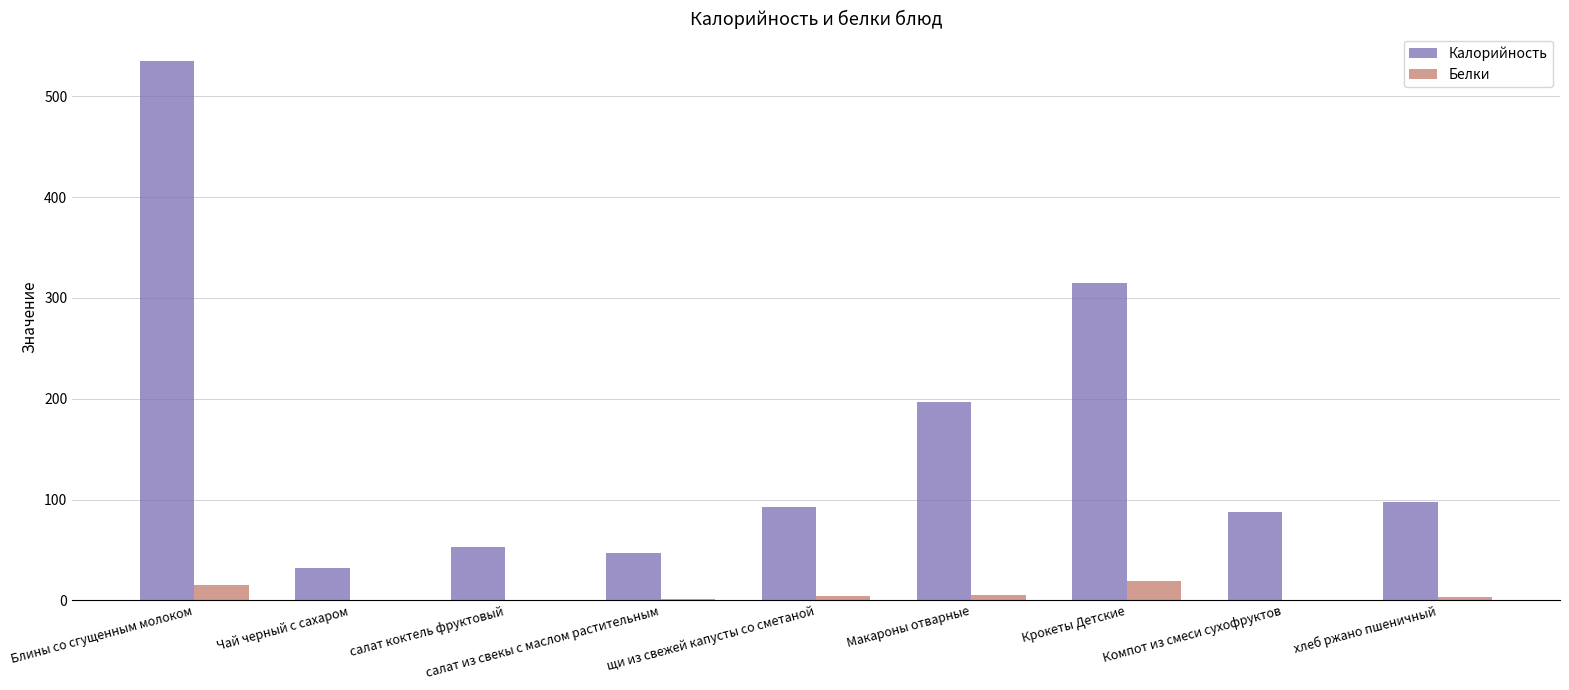

How many groups of bars are there?

9